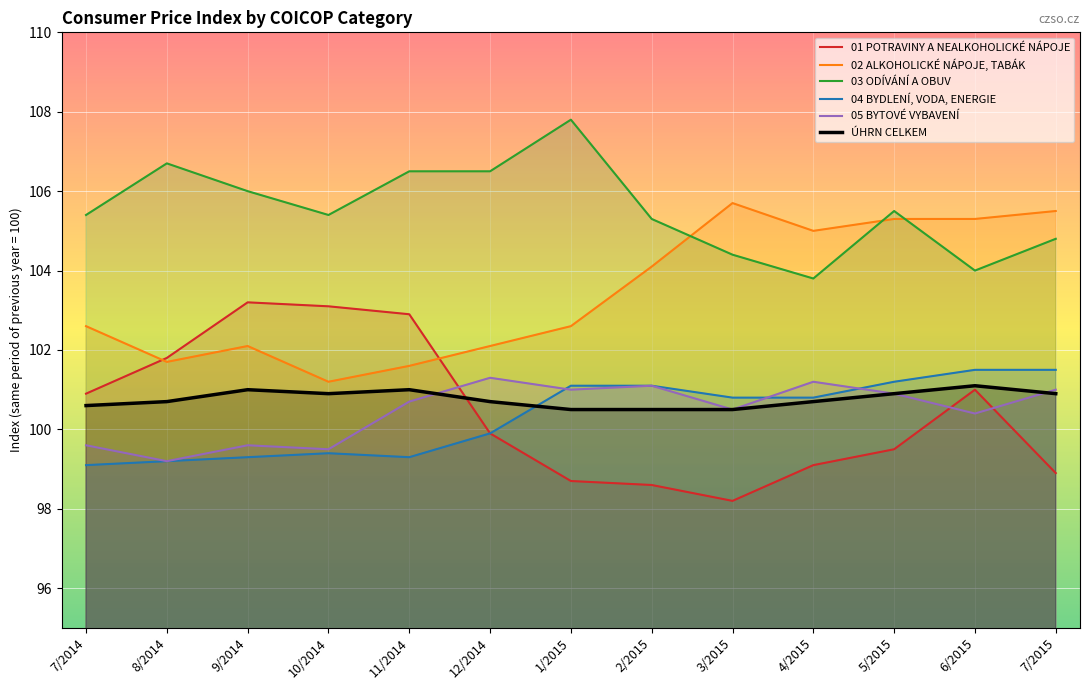

Which label corresponds to the largest value in the chart?

1/2015